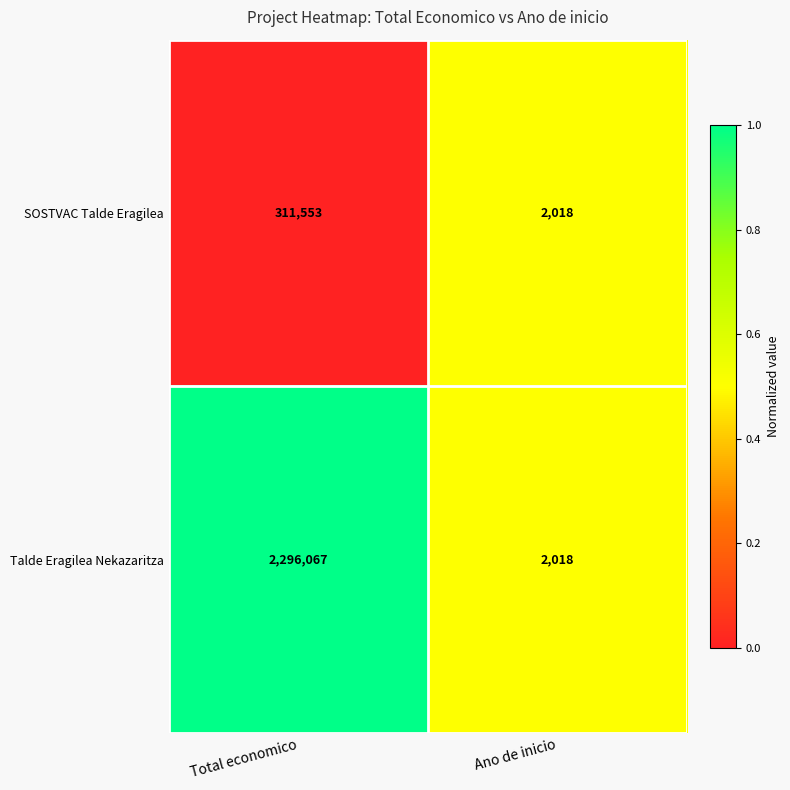

Reading right to left, transcribe all the data shown in this chart.

SOSTVAC Talde Eragilea: 2018	311553
Talde Eragilea Nekazaritza: 2018	2296067